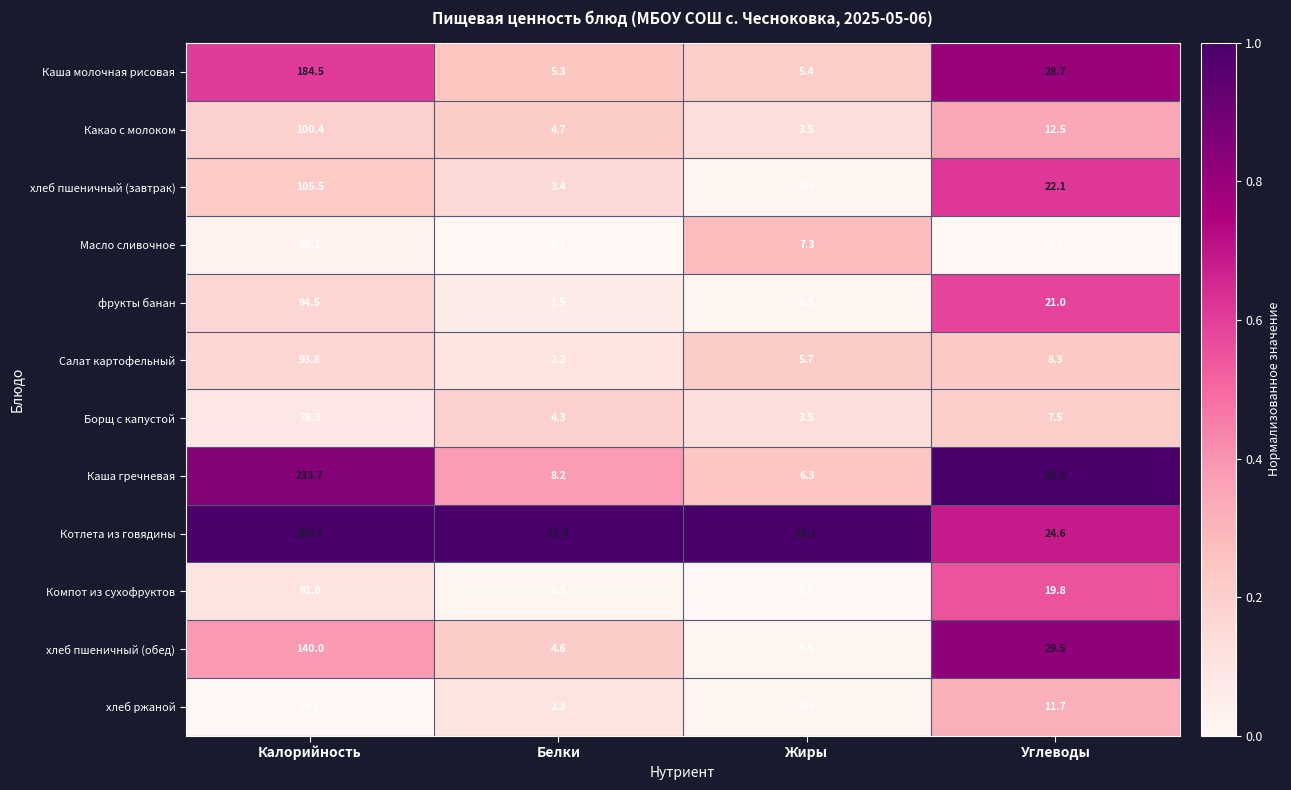

List the series in order of their peak value, lowest first.

хлеб ржаной, Масло сливочное, Борщ с капустой, Компот из сухофруктов, Салат картофельный, фрукты банан, Какао с молоком, хлеб пшеничный (завтрак), хлеб пшеничный (обед), Каша молочная рисовая, Каша гречневая, Котлета из говядины